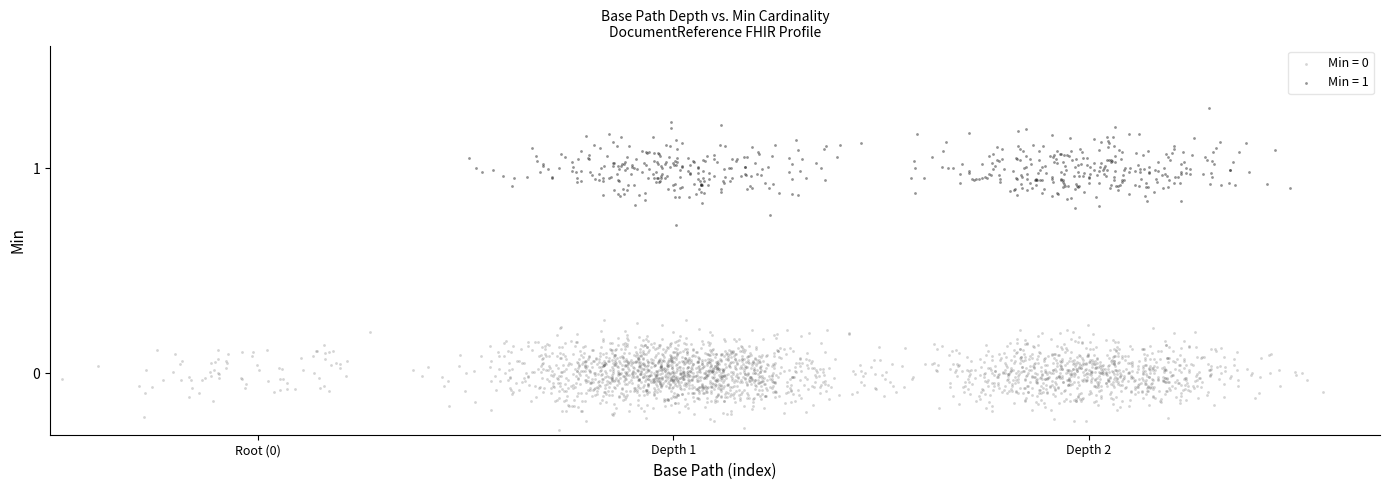

Which series contains the highest Y value?

Min = 1